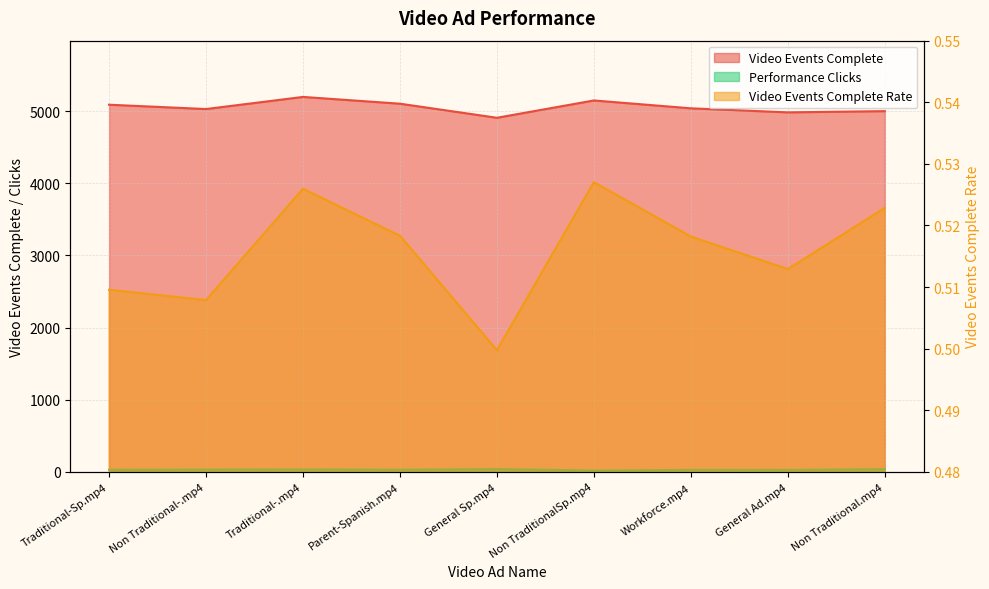

True or false: Video Events Complete Rate has more than 2 points higher than both neighbors.

False